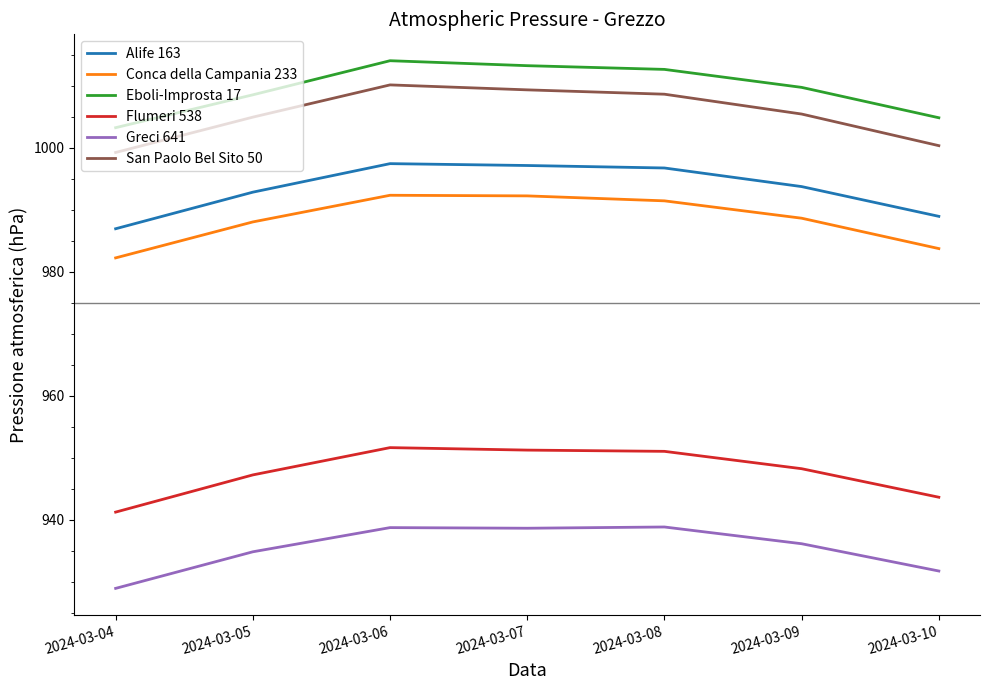

What is the maximum value for Greci 641?

938.8